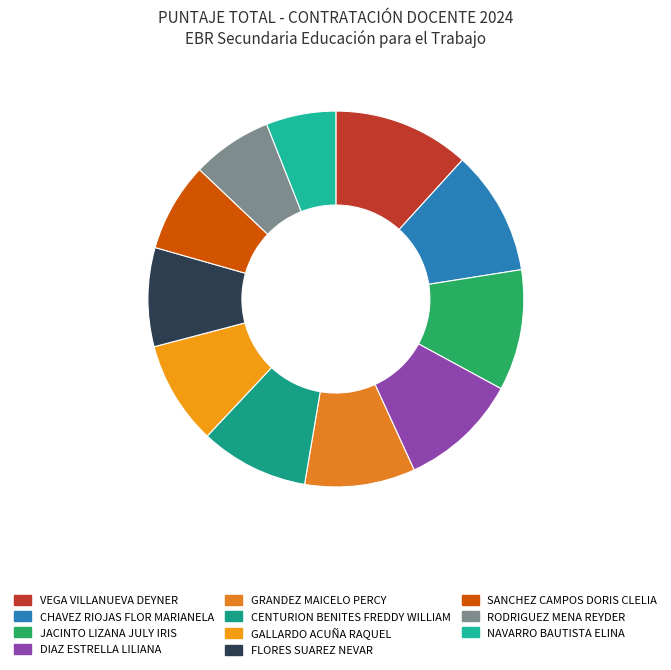

Is the sum of JACINTO LIZANA JULY IRIS and CHAVEZ RIOJAS FLOR MARIANELA greater than half?

No